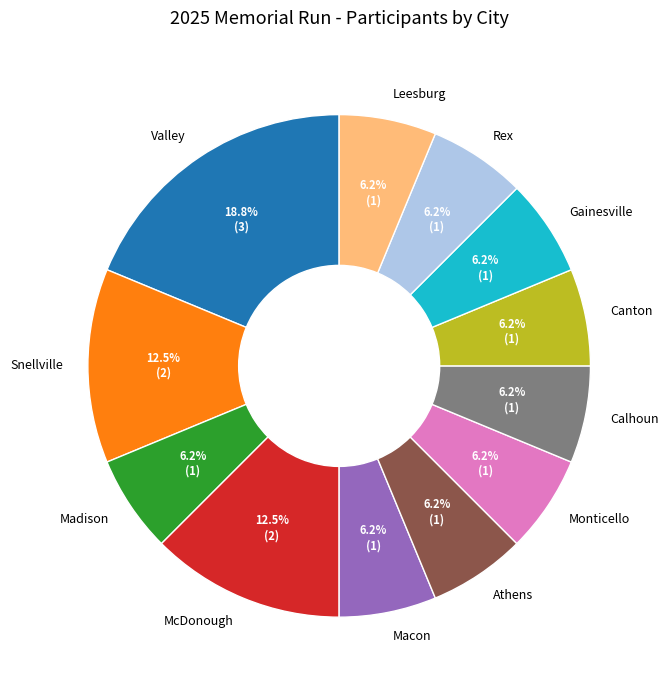

What is the largest slice in the pie chart?

Valley